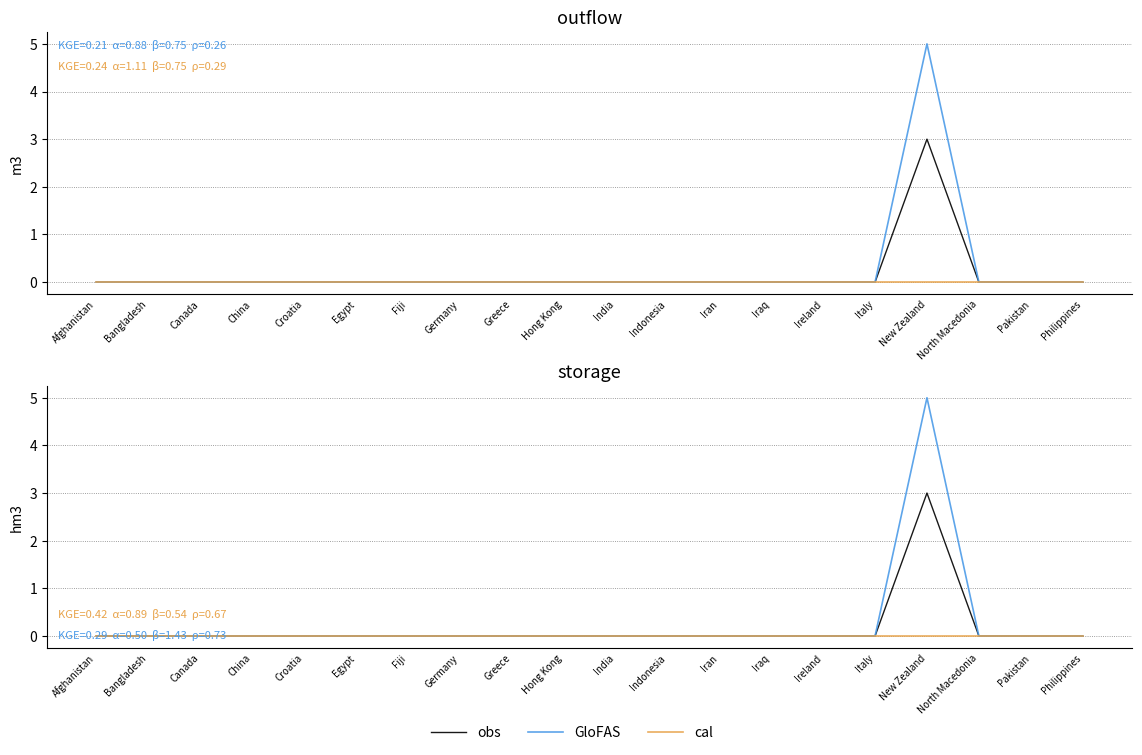

What position from the right is India?

10